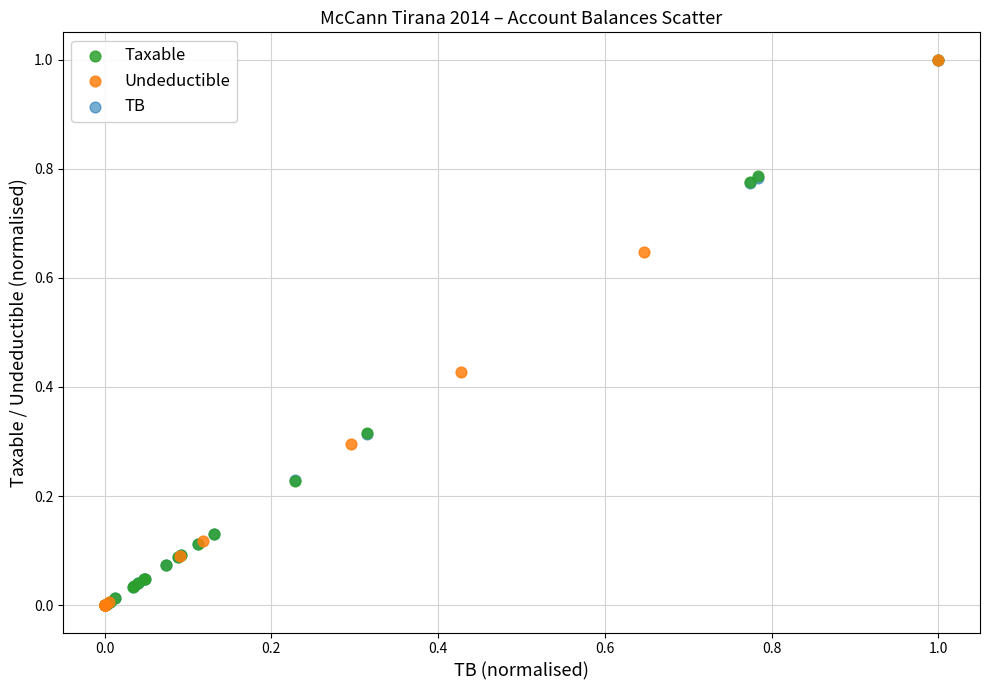

What are all the series names shown in the legend?

Taxable, Undeductible, TB